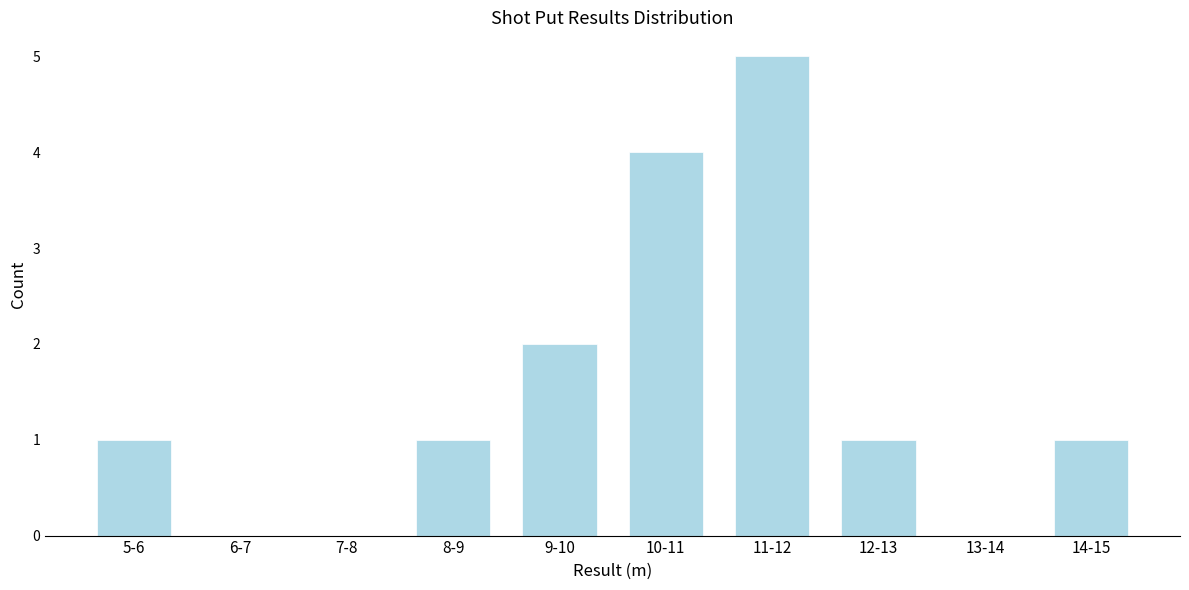

Reading left to right, what are all the values shown in this chart?

5-6=1	6-7=0	7-8=0	8-9=1	9-10=2	10-11=4	11-12=5	12-13=1	13-14=0	14-15=1